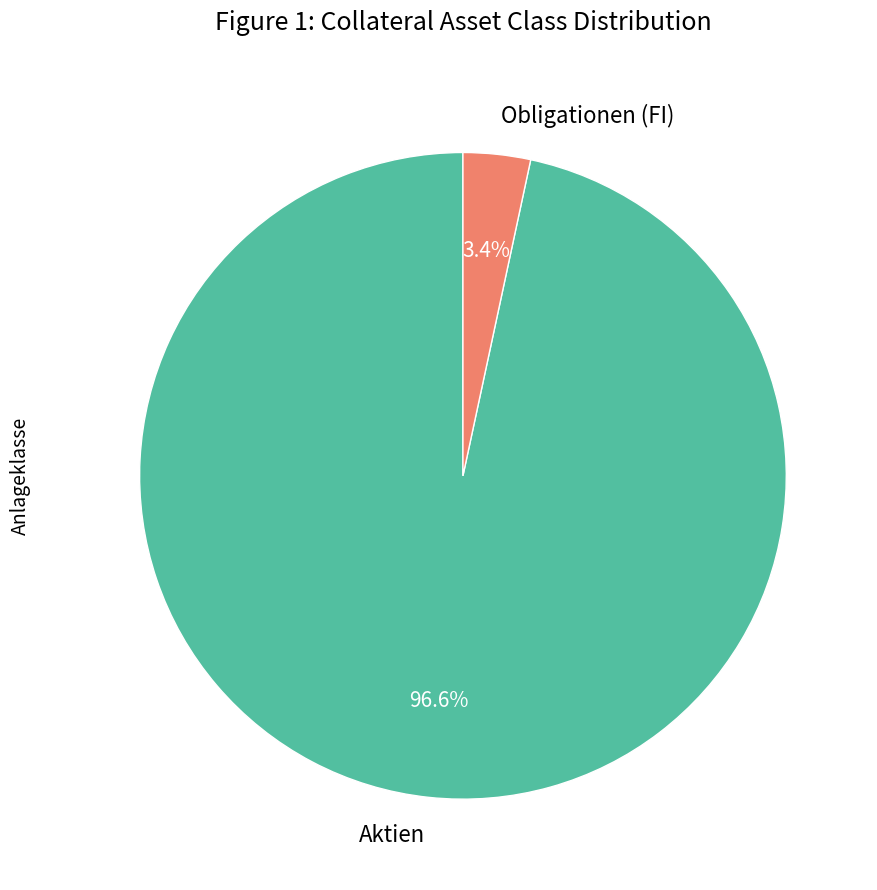

To the nearest percent, what is the difference between the largest and smallest slice percentages?

93%